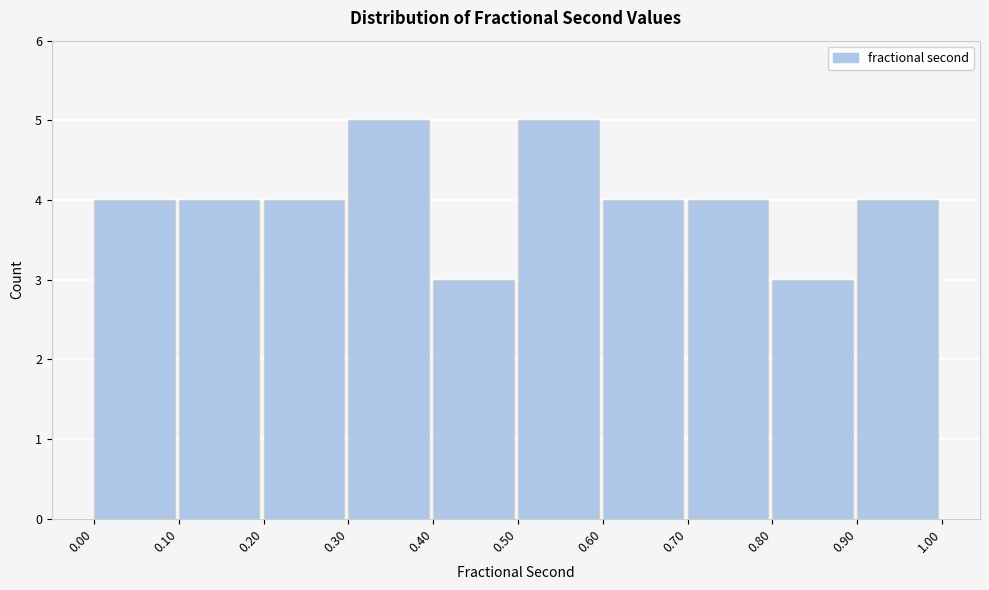

Reading left to right, list every bar in this chart as the range it spans on the x-axis followed by its height. The values are not printed on the chart, so give them approximately, as read against the axis.

0.00 to 0.10: 4
0.10 to 0.20: 4
0.20 to 0.30: 4
0.30 to 0.40: 5
0.40 to 0.50: 3
0.50 to 0.60: 5
0.60 to 0.70: 4
0.70 to 0.80: 4
0.80 to 0.90: 3
0.90 to 1.00: 4